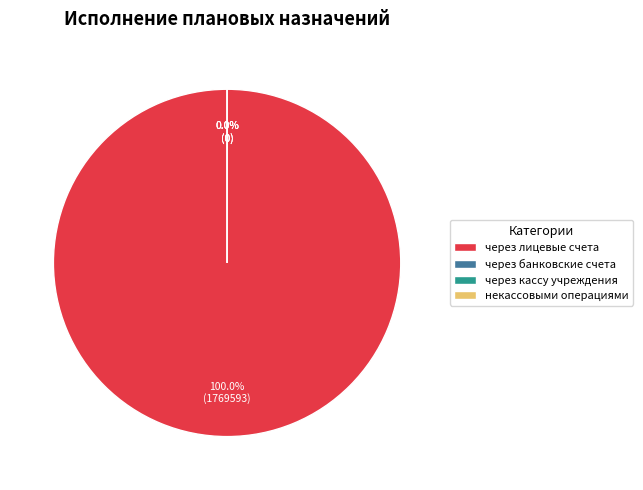

Does через лицевые счета account for over 50% of the chart?

Yes